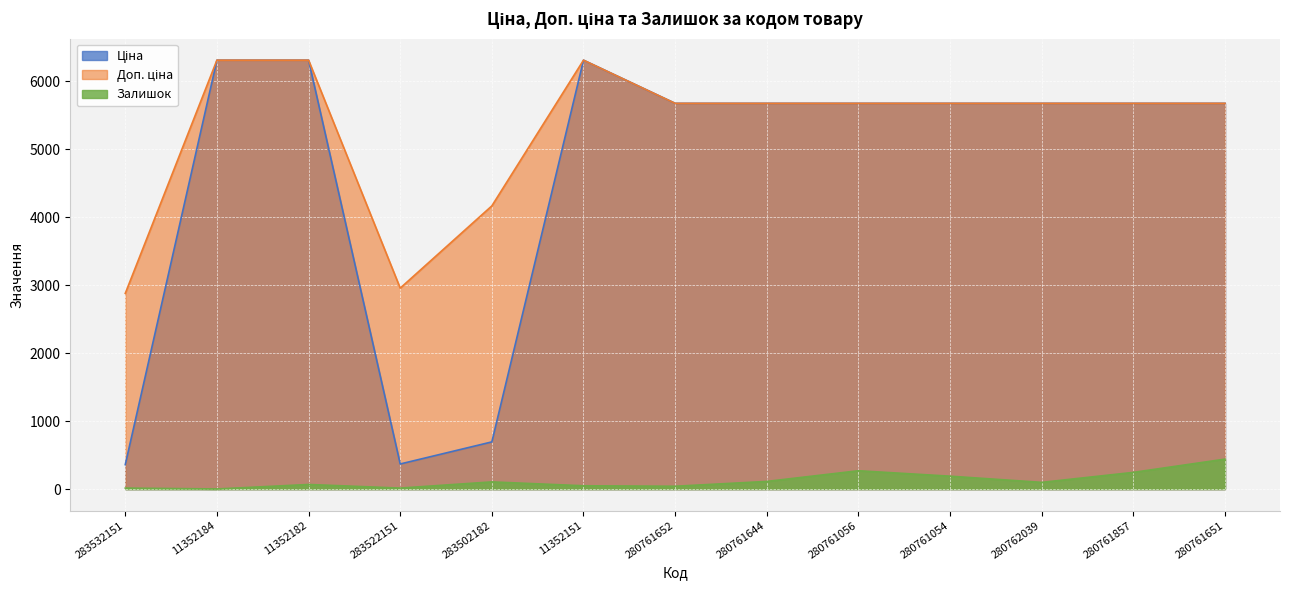

How many data points in Залишок are above 99?

6